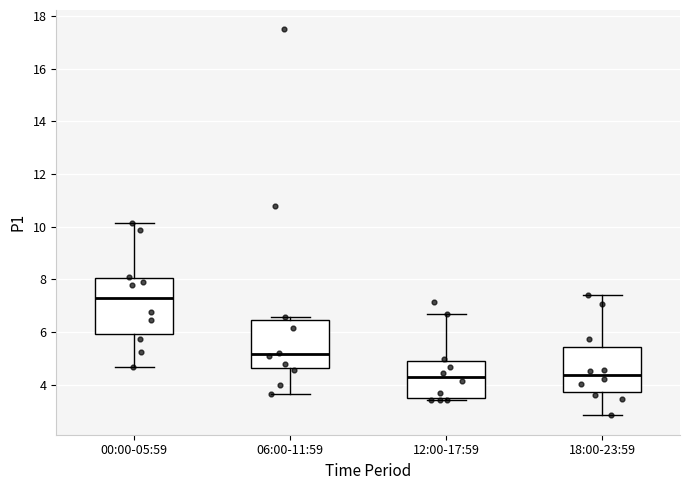

Reading left to right, transcribe this box plot: for each box, give where its median line is, the range the box spans, and where its two whiskers end, as read against the y-axis. The values are not printed on the chart, so give them approximately, as read against the axis.

00:00-05:59: median 7.2, box 6.0 to 8.0, whiskers 4.6 to 10.2
06:00-11:59: median 5.2, box 4.6 to 6.4, whiskers 3.6 to 6.6
12:00-17:59: median 4.2, box 3.4 to 4.8, whiskers 3.4 (just below the box's lower edge) to 6.8
18:00-23:59: median 4.4, box 3.8 to 5.4, whiskers 2.8 to 7.4